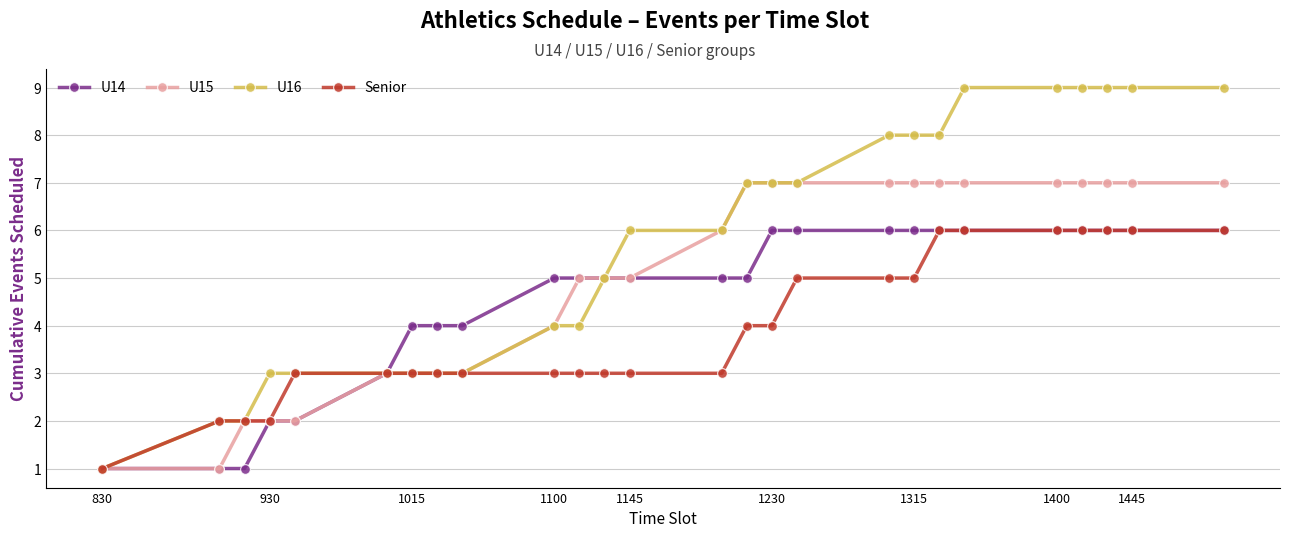

How many categories are shown in the chart?

26